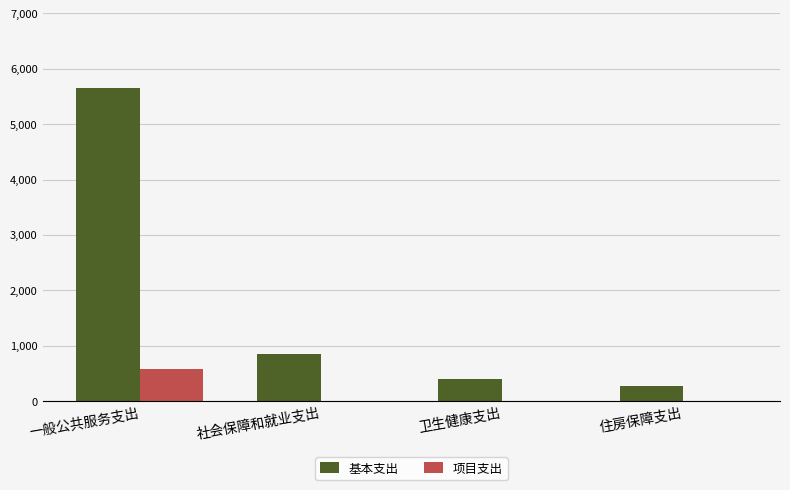

What is the average value of the 项目支出 series?

144282.3